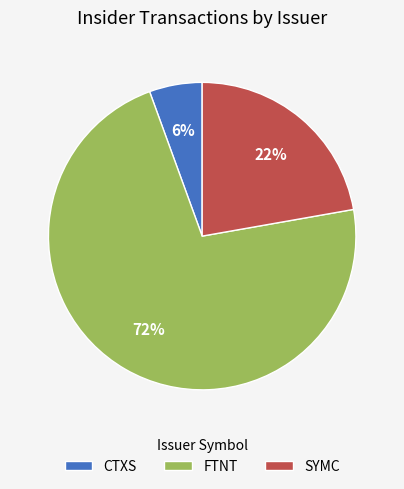

Count the number of slices in the pie.

3